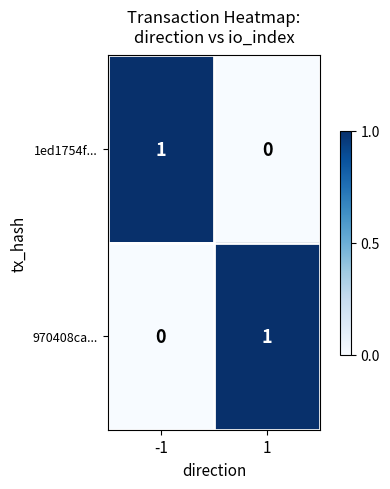

Rank the series at -1 from highest to lowest value.

1ed1754f..., 970408ca...